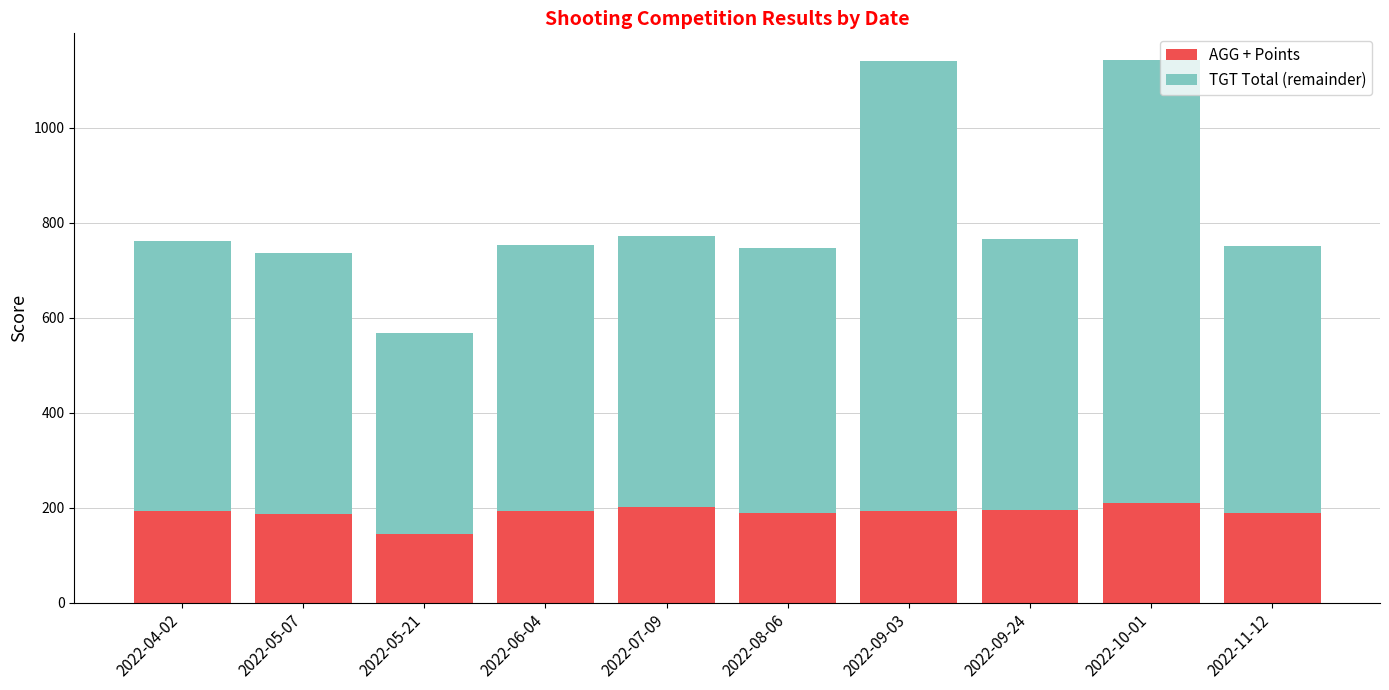

How many bars are there in total?

10